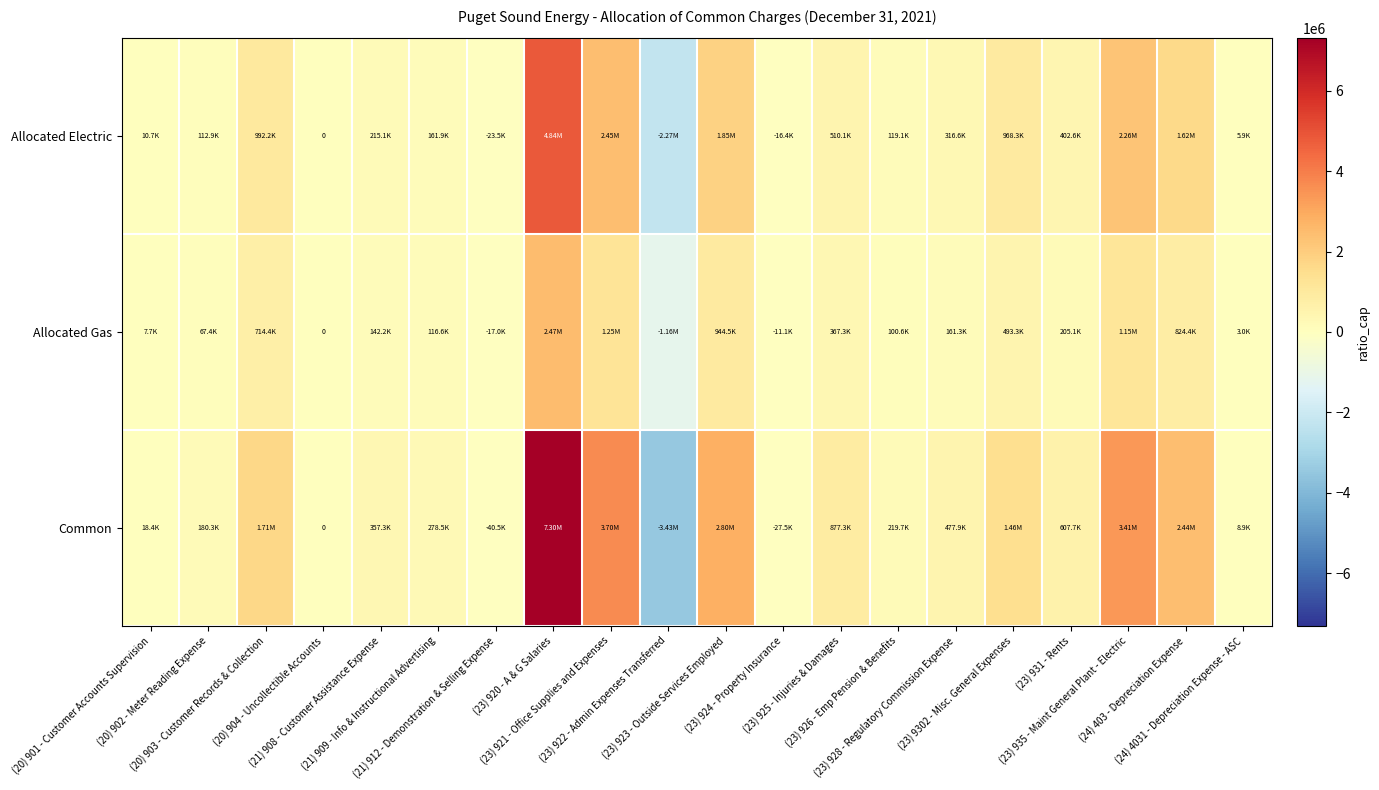

How many values in the Allocated Electric series exceed 316616?

10